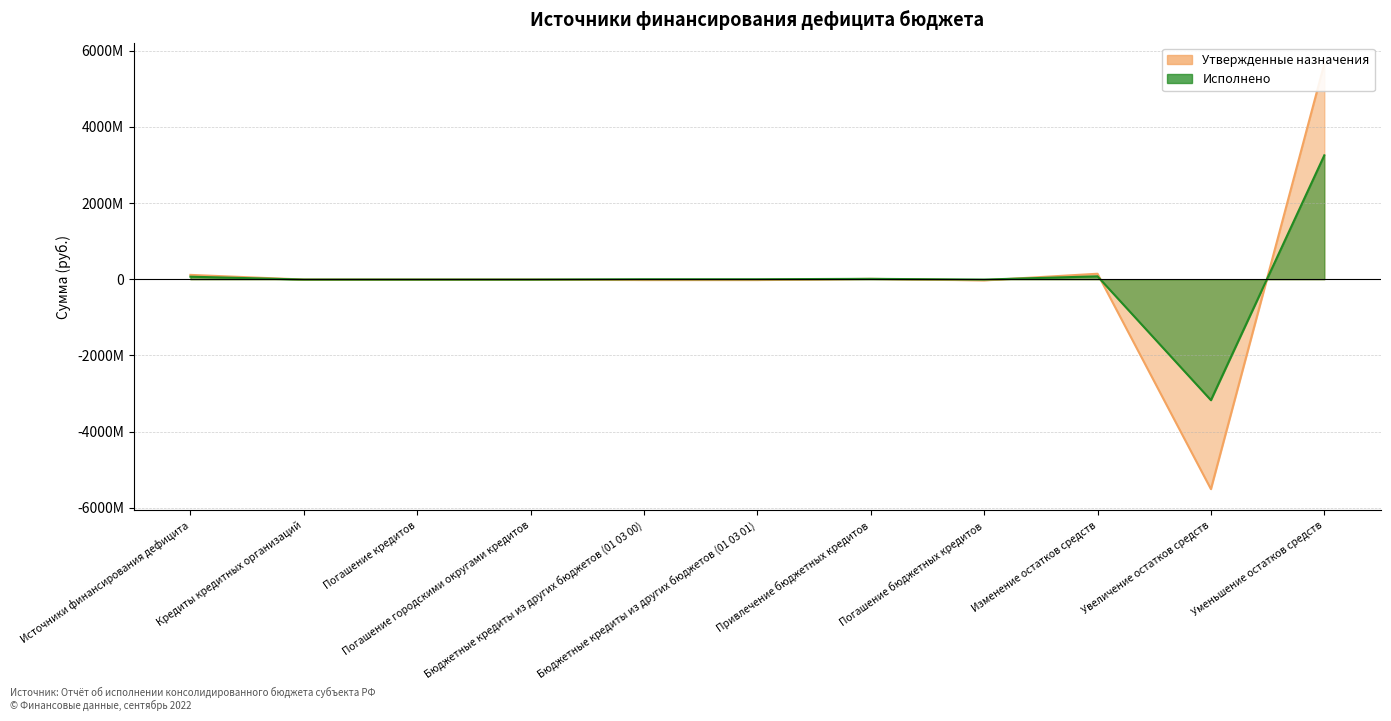

How many lines are shown in the chart?

2